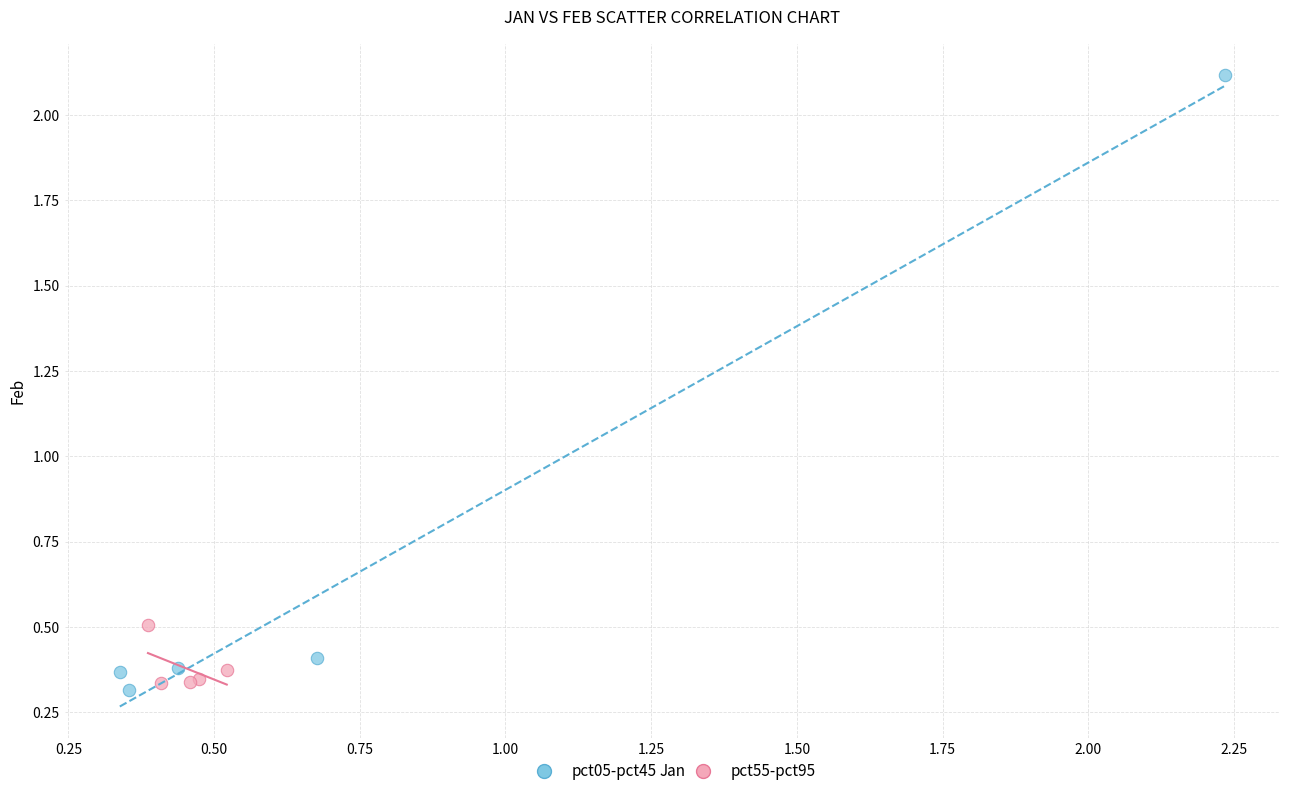

Which series has the widest spread of Y values?

pct05-pct45